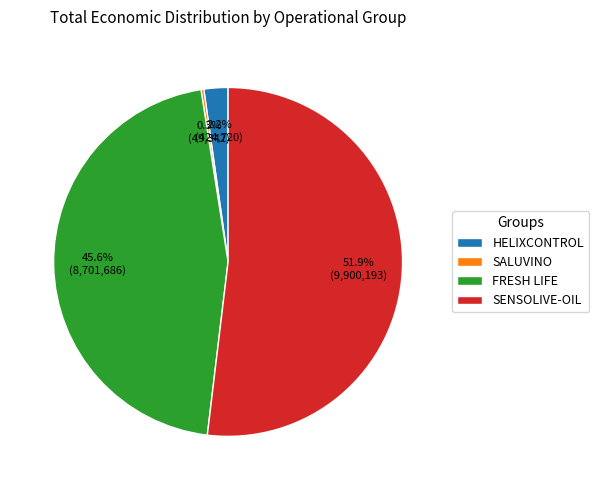

Is there a majority slice in this chart?

Yes